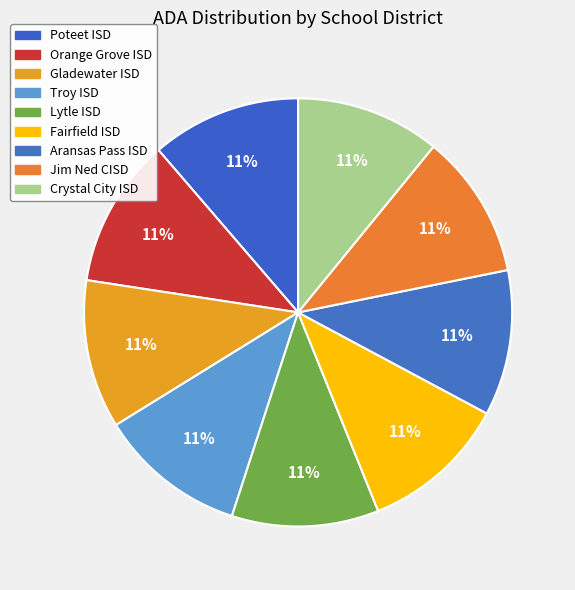

Does any single category account for the majority?

No